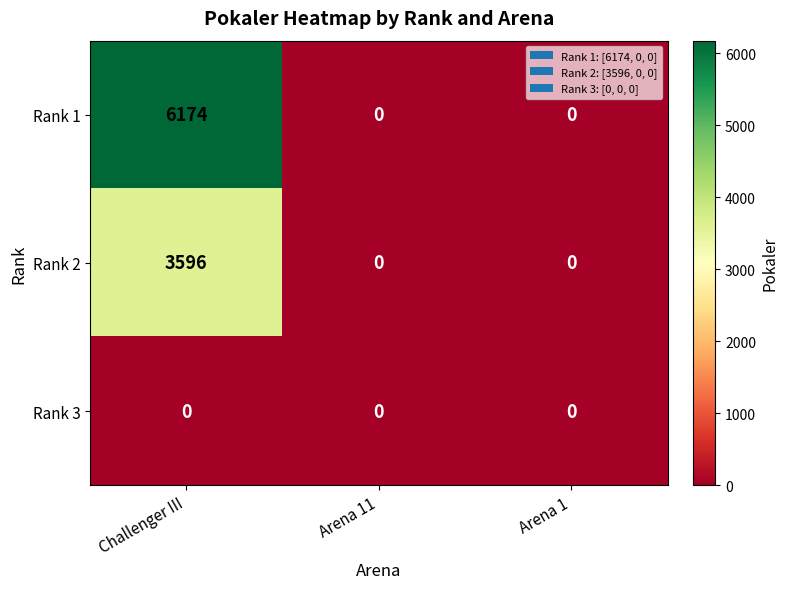

Rank the series by their average value, from highest to lowest.

Rank 1, Rank 2, Rank 3